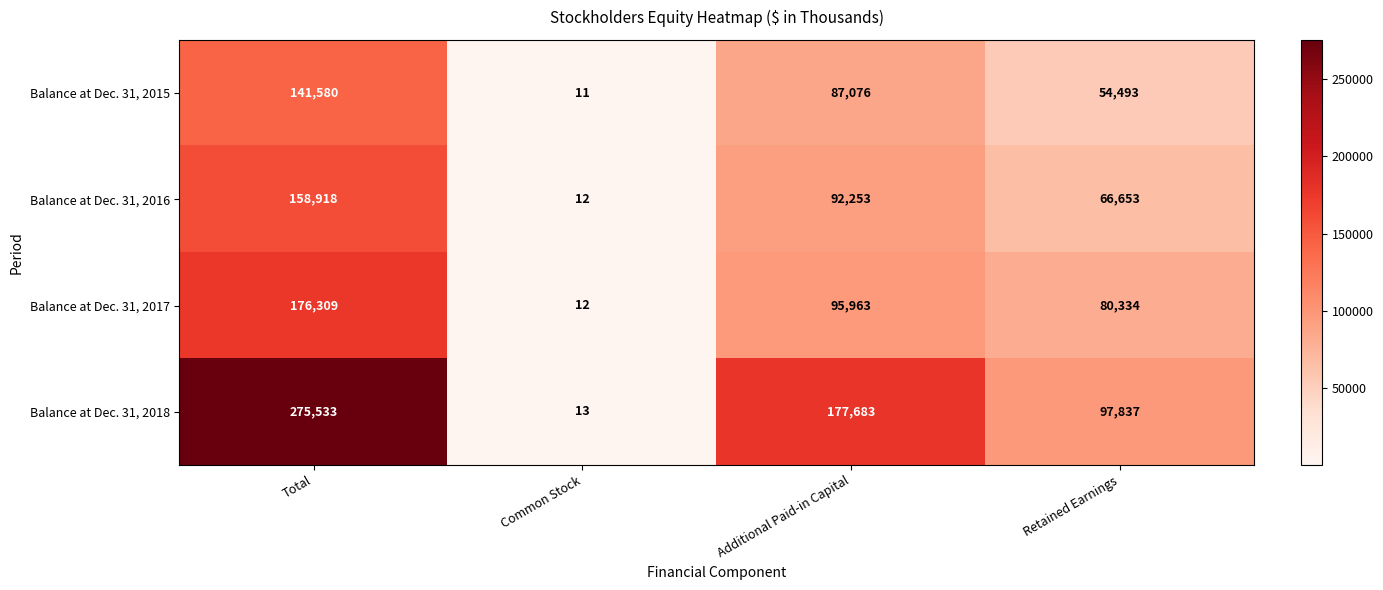

Between Common Stock and Retained Earnings, which series saw the biggest shift?

Balance at Dec. 31, 2018